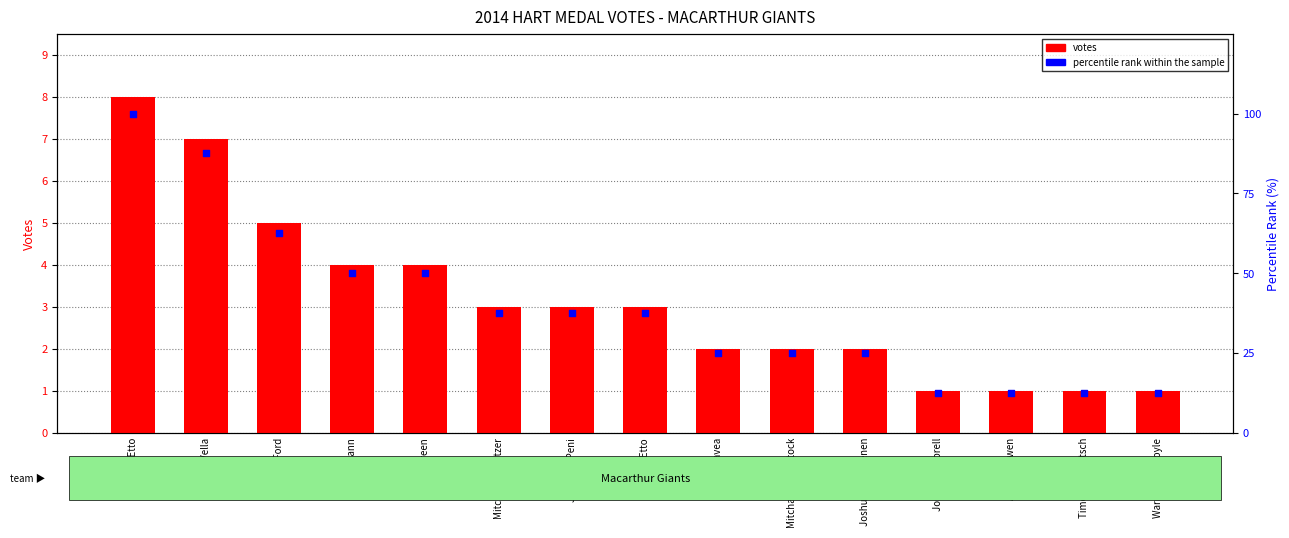

Which series has the largest total across all categories?

percentile rank within the sample